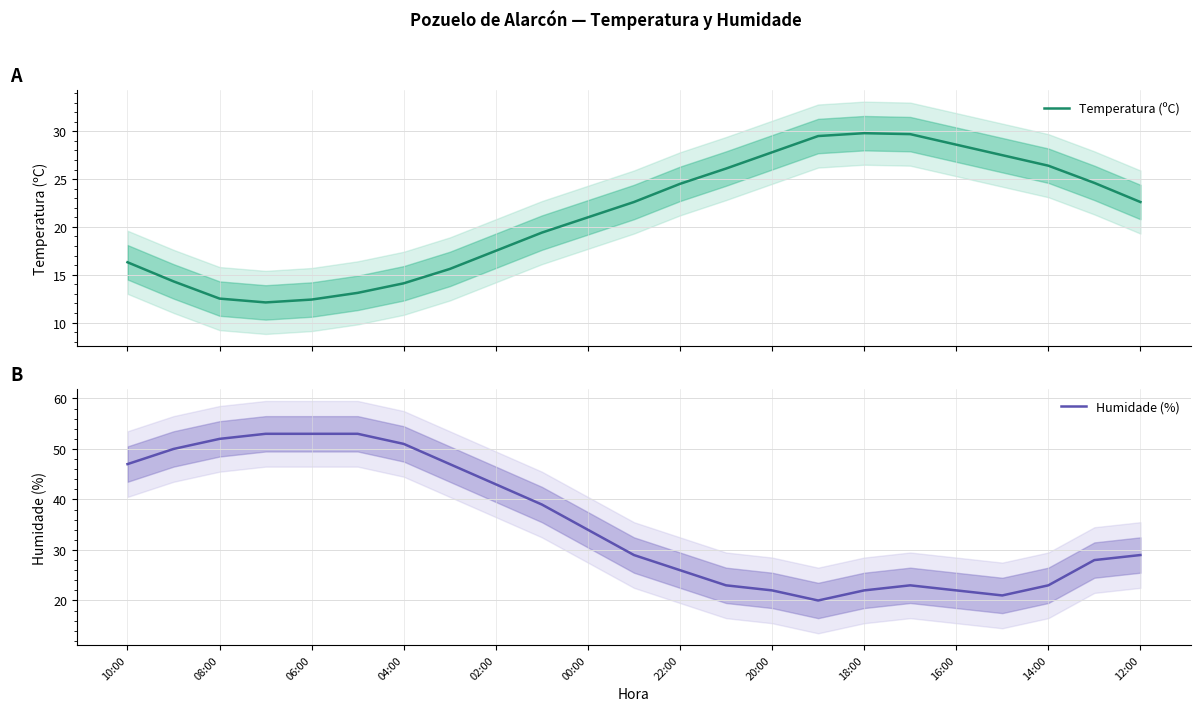

The value of Humidade (%) at 10:00 is 19.2. True or false?

False